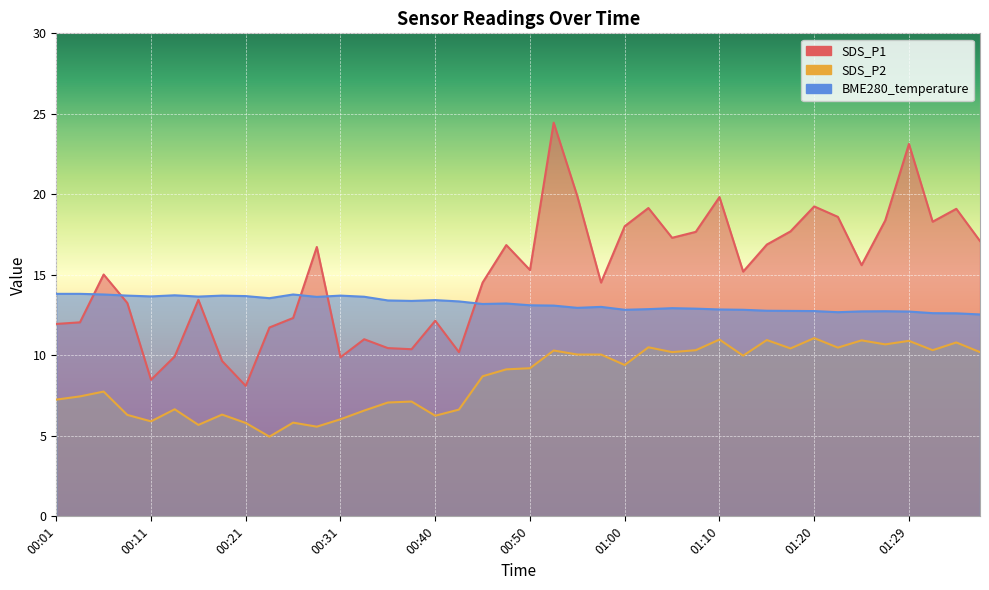

True or false: SDS_P2 and SDS_P1 intersect in this chart.

False